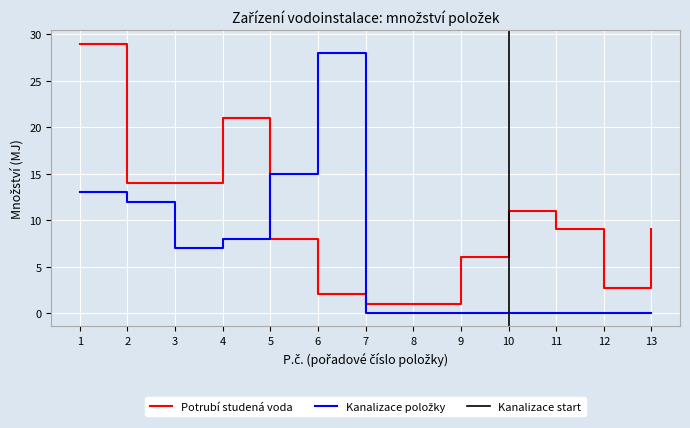

True or false: Potrubí studená voda and Kanalizace položky cross at least once.

True